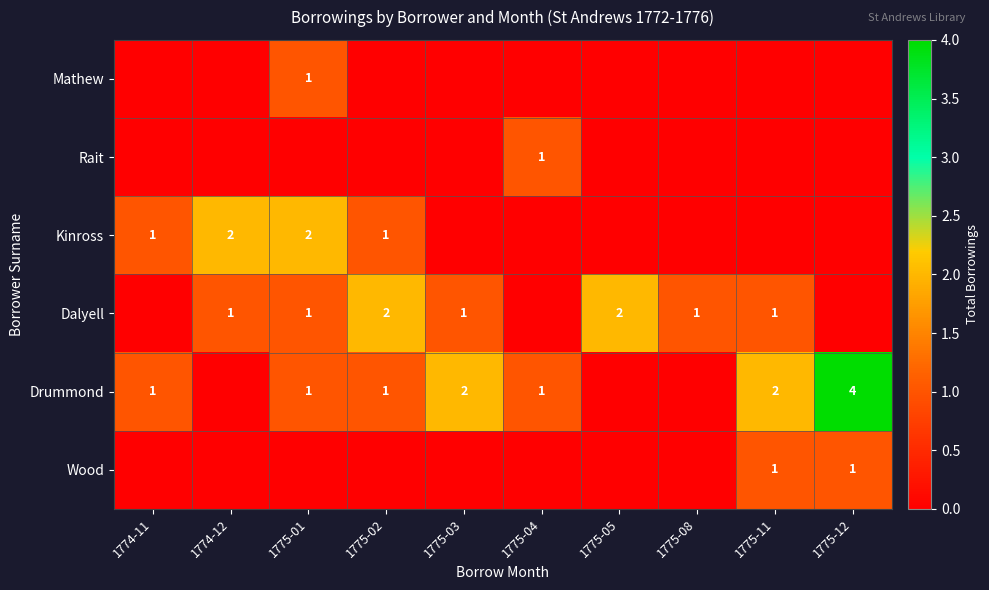

Is it true that Dalyell equals 1 at 1775-01?

True